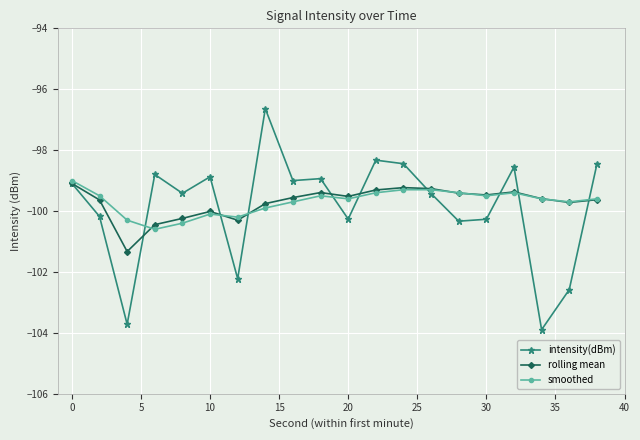

What is the greatest value displayed?

-96.6